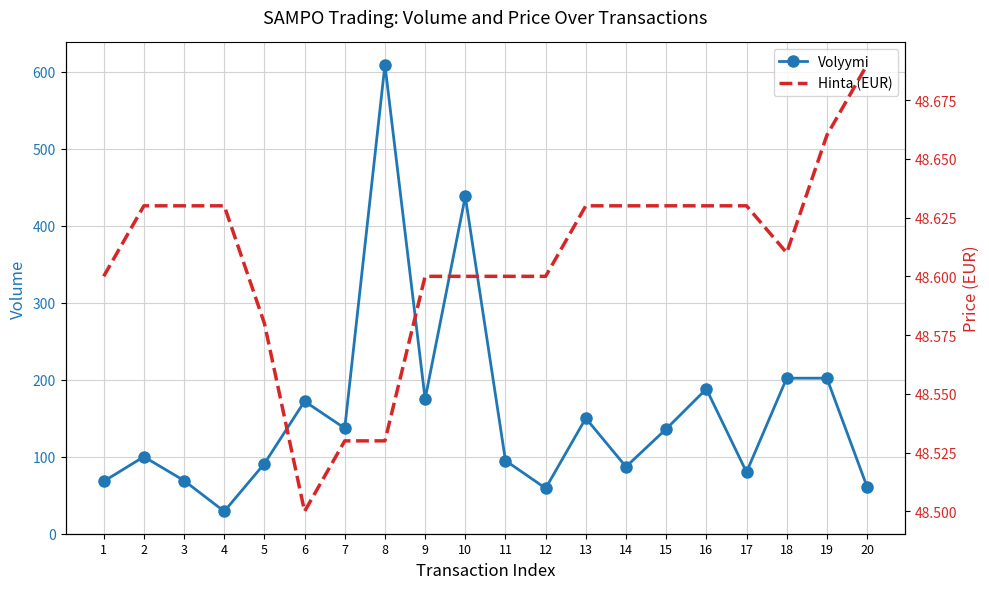

True or false: Volyymi and Hinta (EUR) intersect in this chart.

True